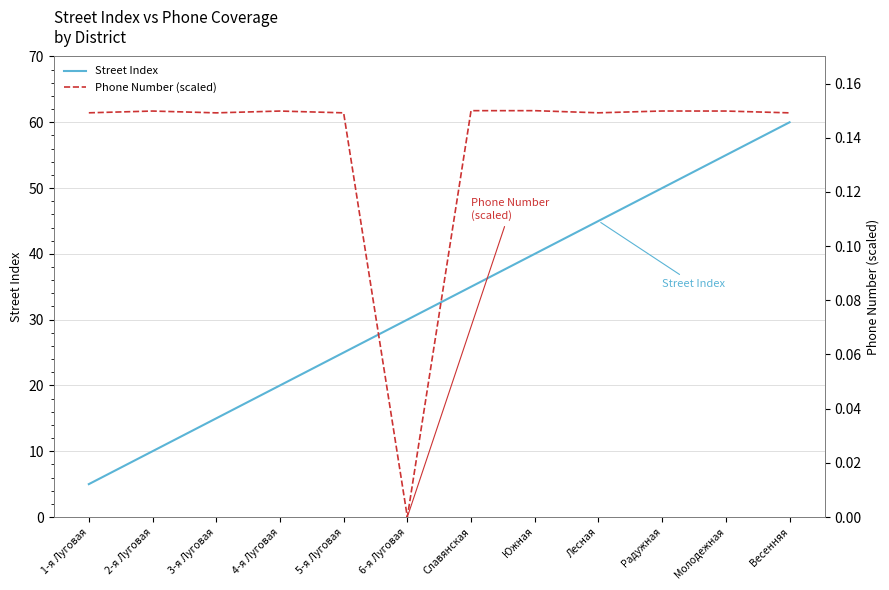

What is the total value across all series at Южная?

40.1